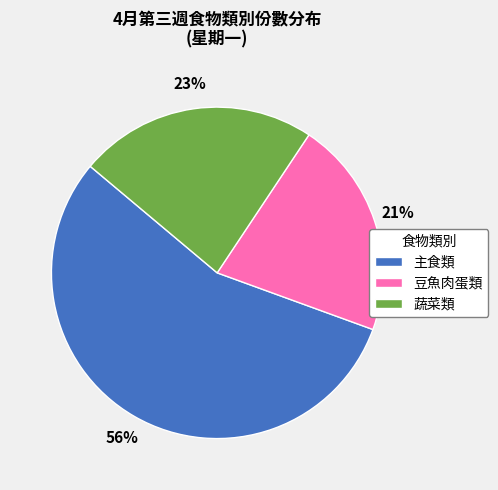

What percentage is the 蔬菜類 slice, to the nearest percent?

23%